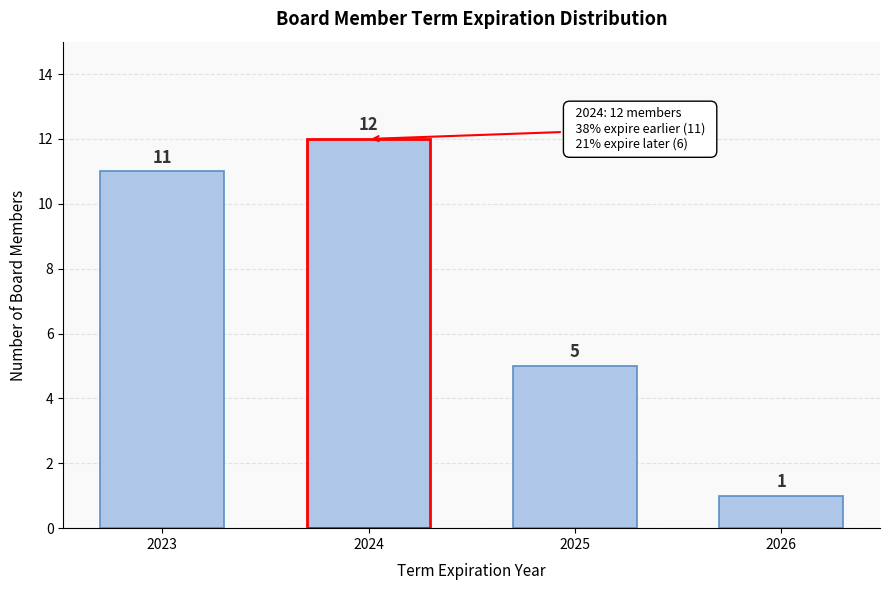

Reading left to right, extract all data points from this chart.

11	12	5	1